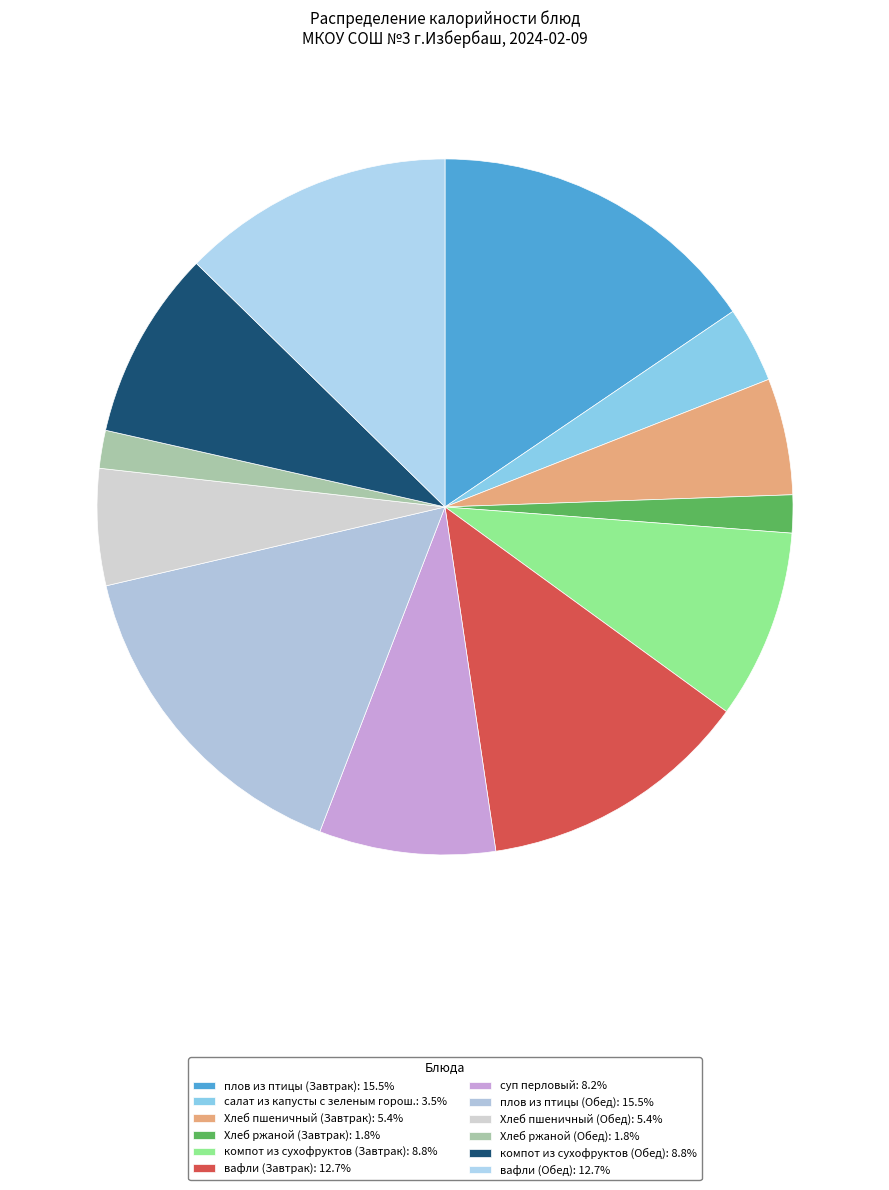

How many segments does this pie chart have?

12